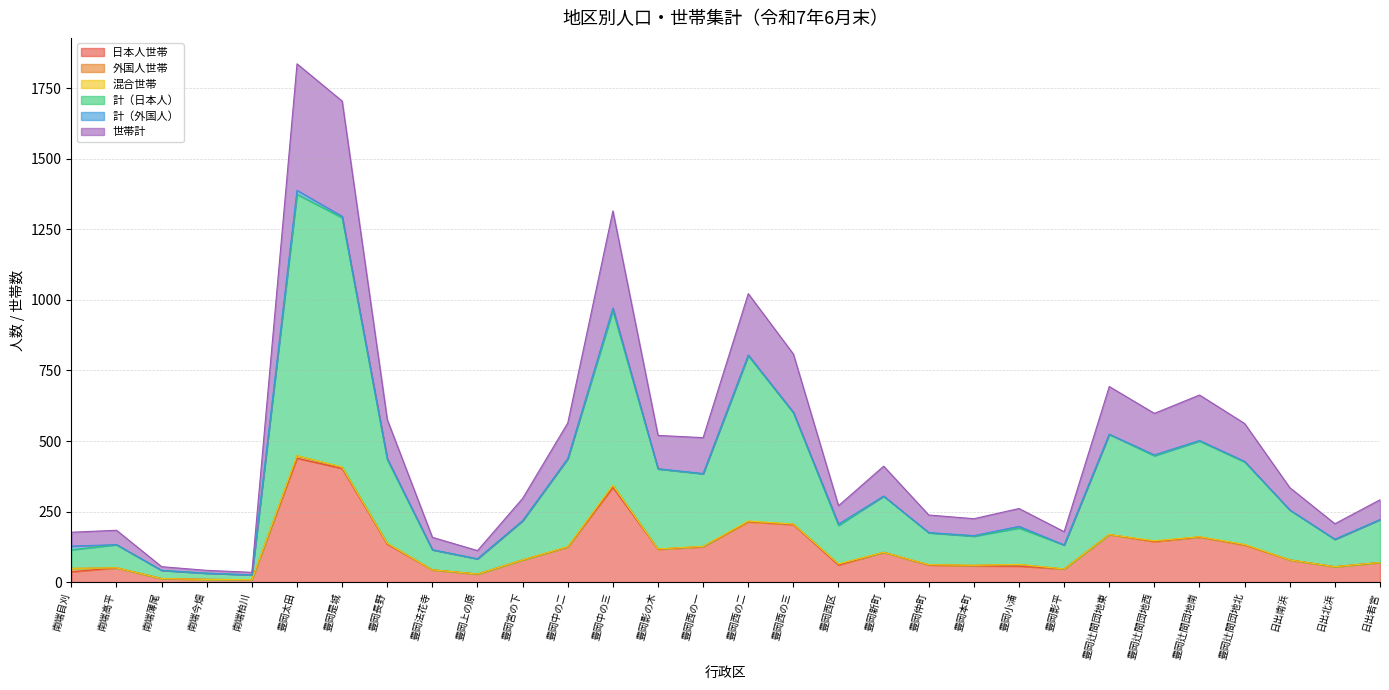

At which label is 計（日本人） closest to 700?

豊岡西の三